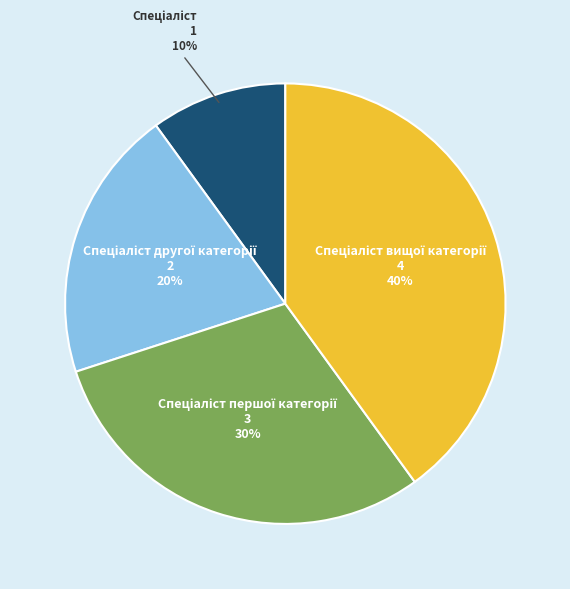

Does any single category account for the majority?

No